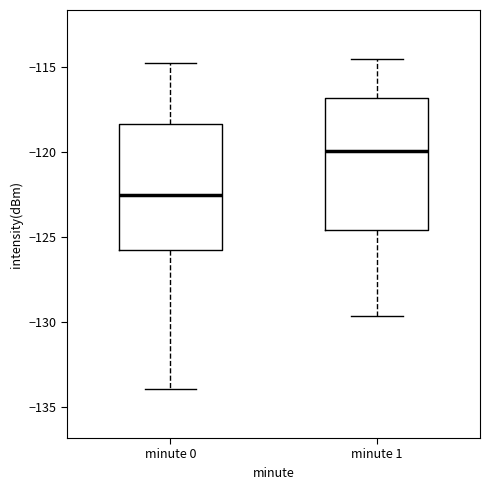

Reading left to right, transcribe this box plot: for each box, give where its median line is, the range the box spans, and where its two whiskers end, as read against the y-axis. The values are not printed on the chart, so give them approximately, as read against the axis.

minute 0: median -122.5, box -126.0 to -118.5, whiskers -134.0 to -115.0
minute 1: median -120.0, box -124.5 to -117.0, whiskers -129.5 to -114.5